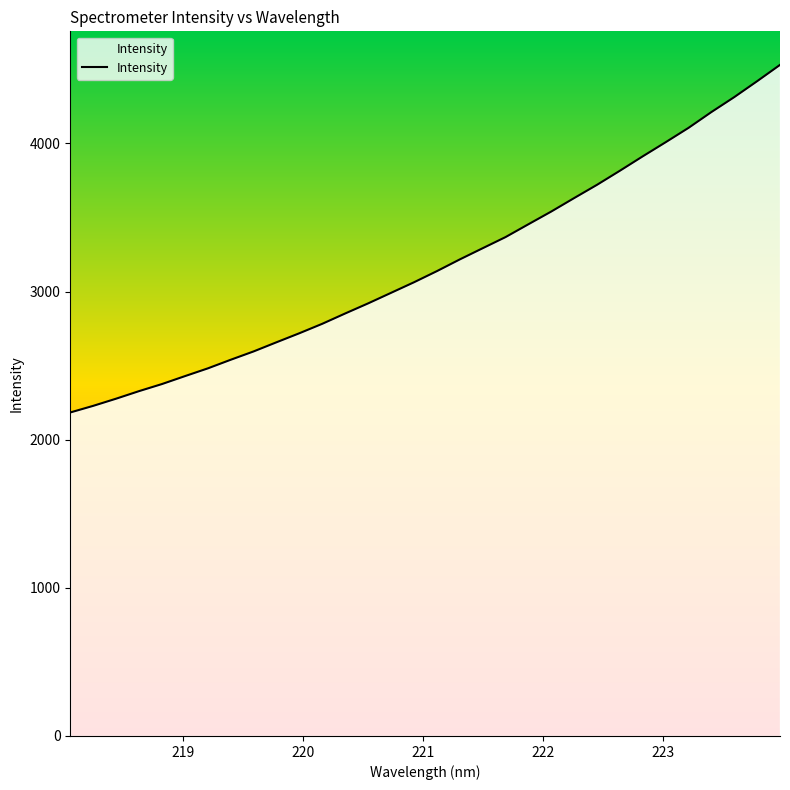

What is the minimum value shown in the chart?

2183.7